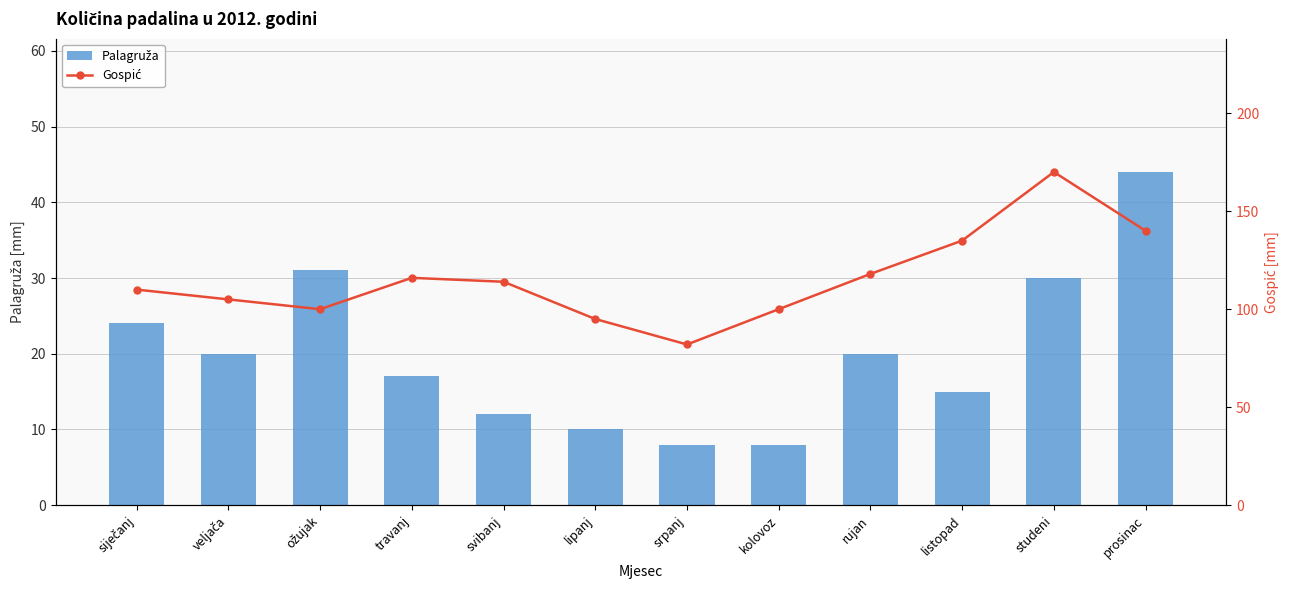

What is the value of the Palagruža bar at the 9th from the left?

20